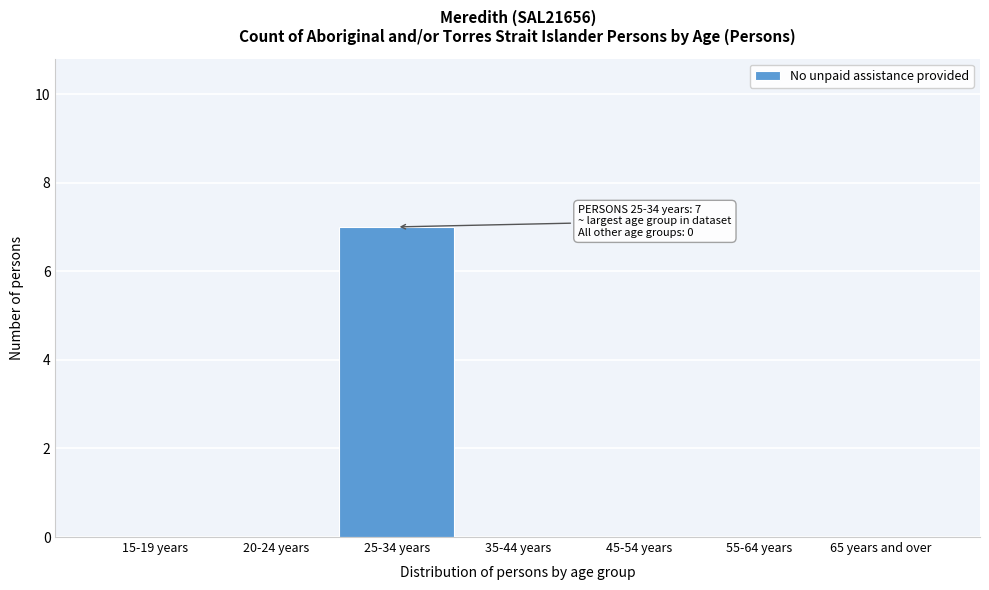

Reading left to right, list all the values displayed in this chart.

15-19 years=0	20-24 years=0	25-34 years=7	35-44 years=0	45-54 years=0	55-64 years=0	65 years and over=0